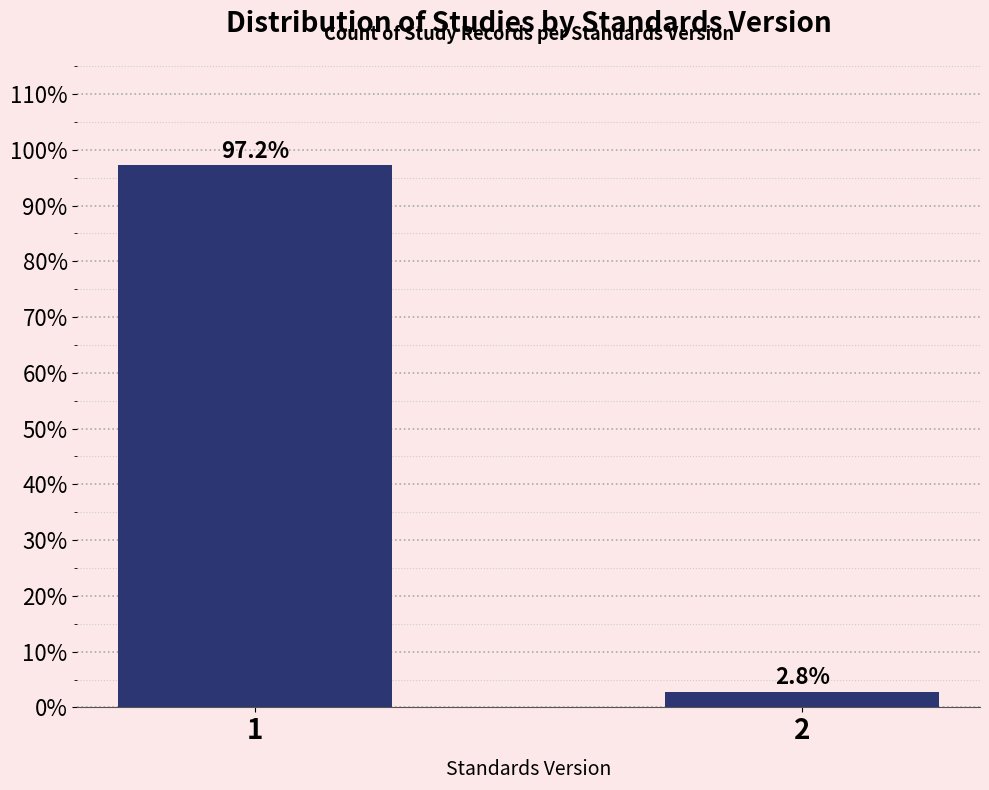

Reading left to right, extract all data points from this chart.

97.2	2.8